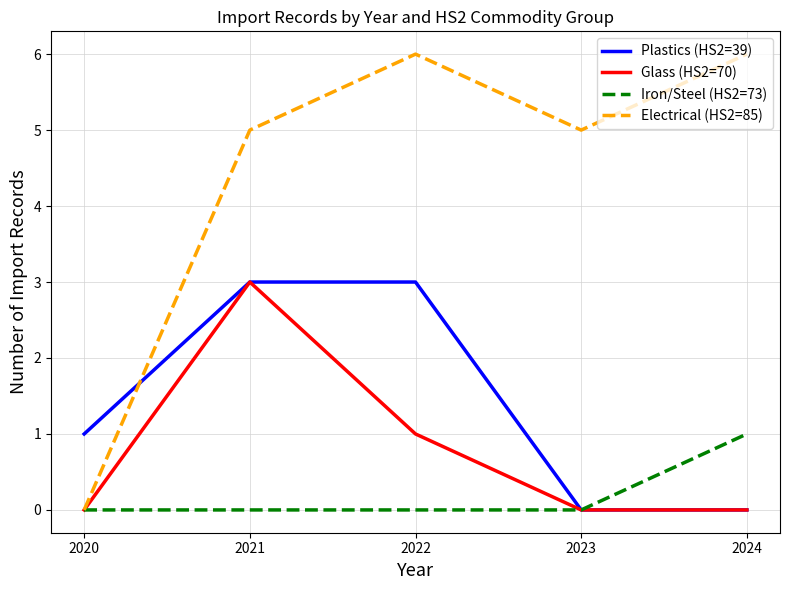

Between 2020 and 2024, which series saw the biggest shift?

Electrical (HS2=85)